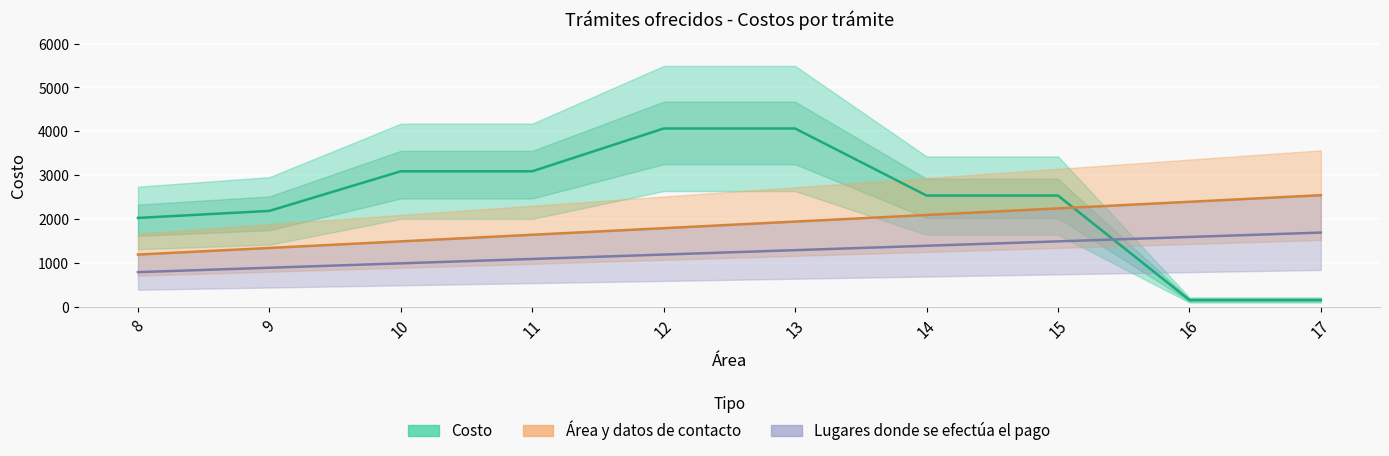

What is the difference between the maximum and second lowest values in the Área y datos de contacto series?

1200